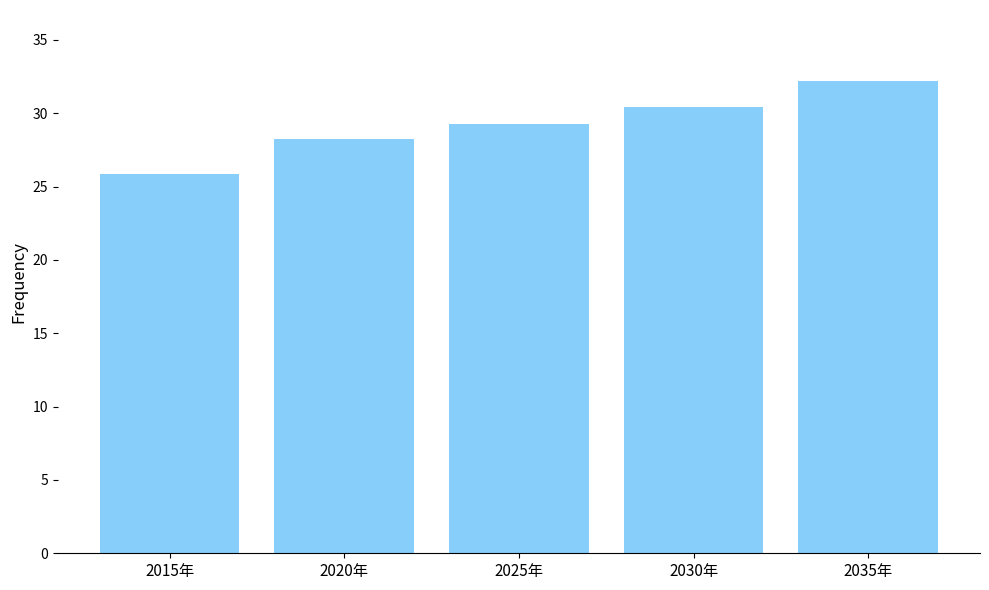

What is the difference between the values at 2020年 and 2015年?

2.4